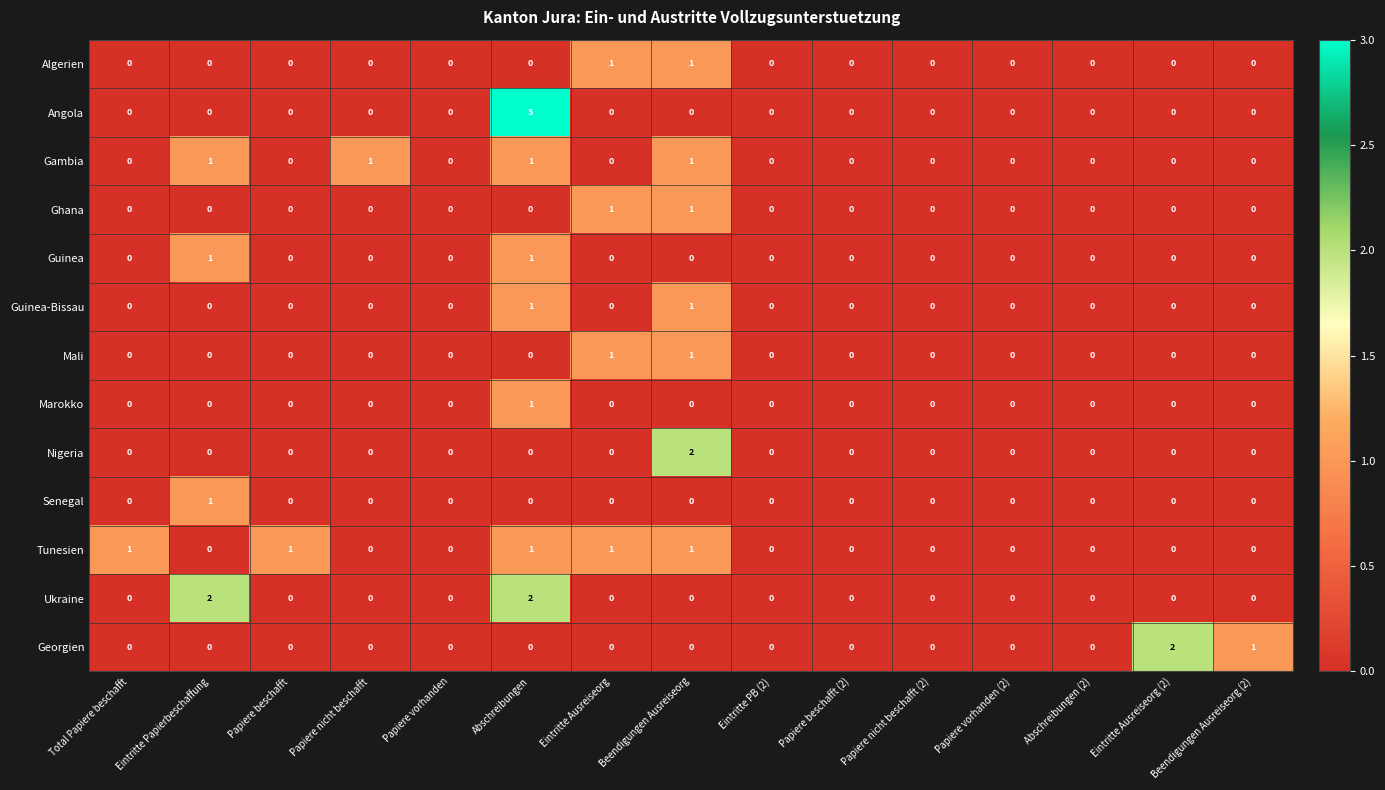

Is it true that Guinea-Bissau equals 0 at Total Papiere beschafft?

True